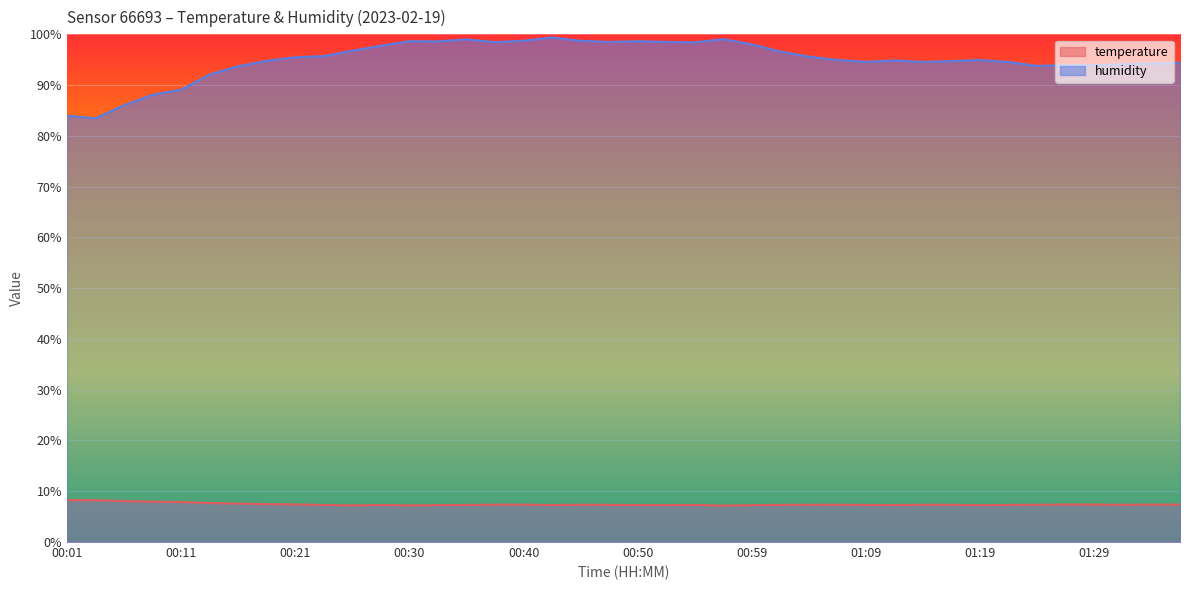

Is it true that humidity equals 94.7 at 01:17?

True